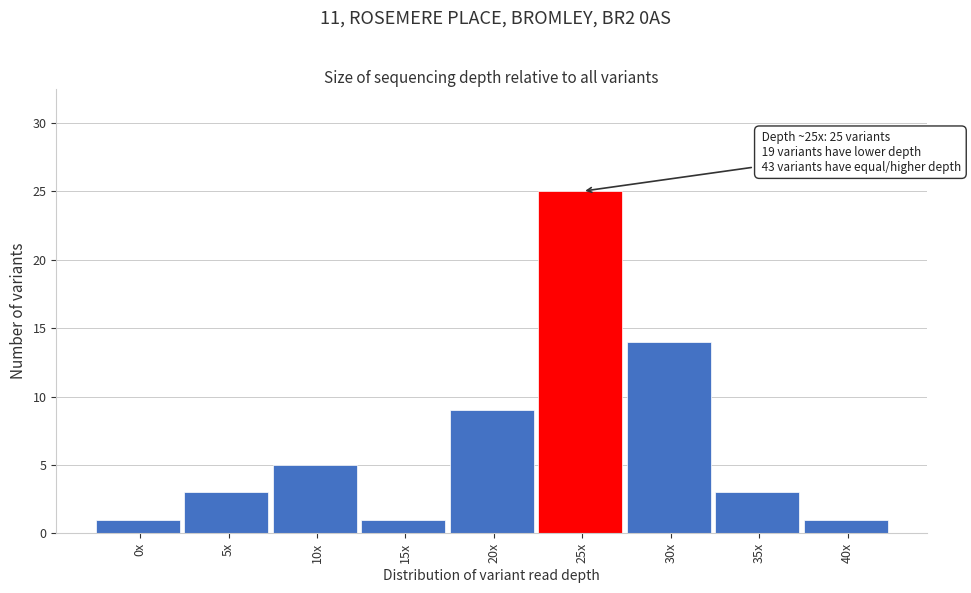

Reading left to right, list all the values displayed in this chart.

1	3	5	1	9	25	14	3	1